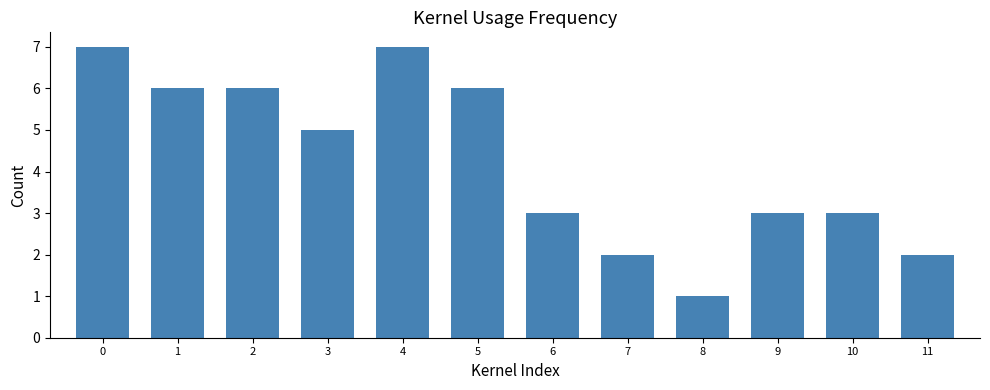

How many bars are there in total?

12